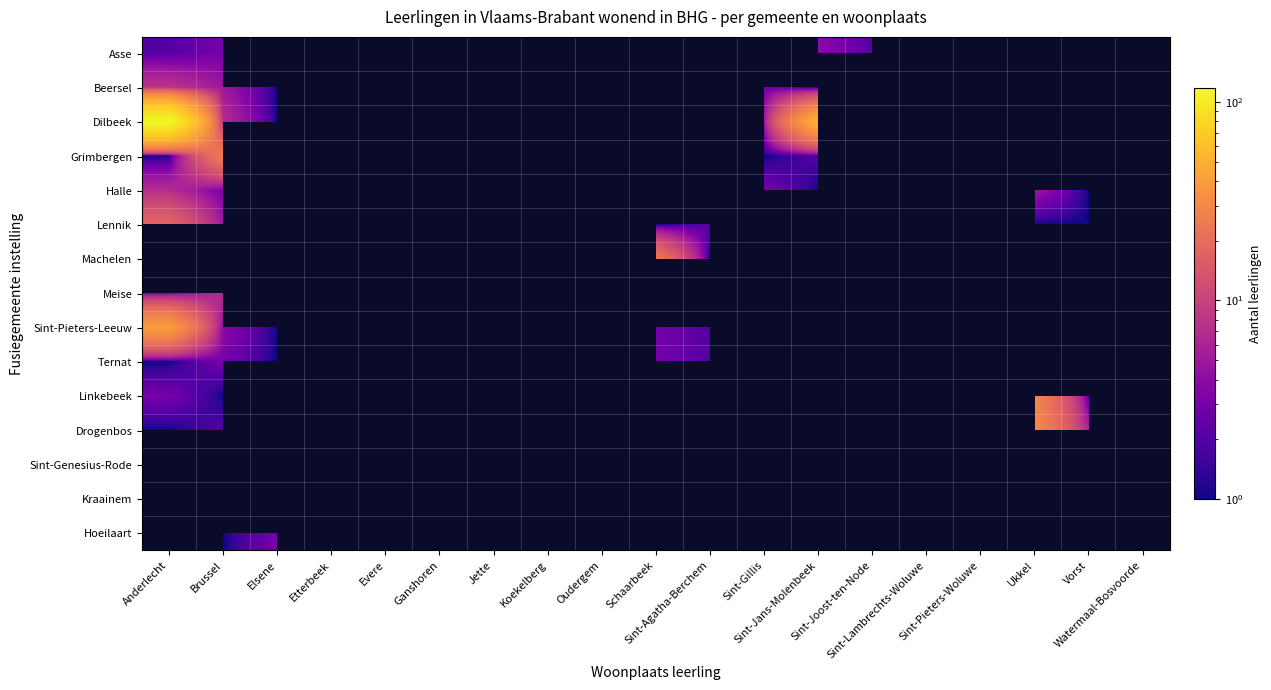

Between Ganshoren and Koekelberg, which is larger?

Koekelberg